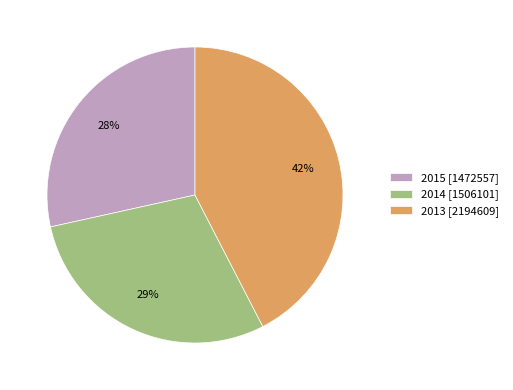

Which category has the biggest portion of the pie?

2013